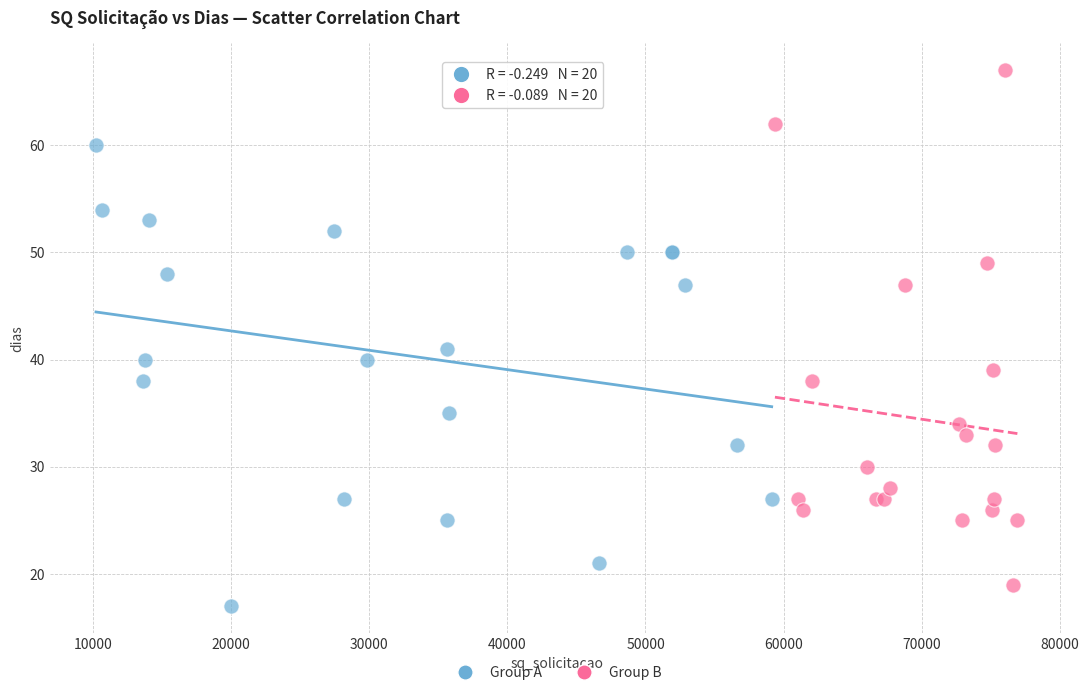

Which series reaches the maximum Y coordinate?

Group B